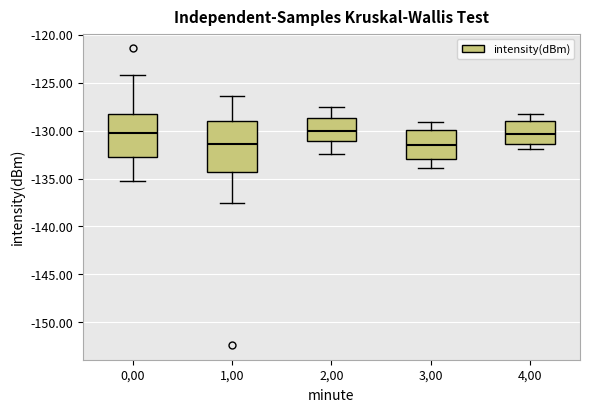

Reading left to right, transcribe this box plot: for each box, give where its median line is, the range the box spans, and where its two whiskers end, as read against the y-axis. The values are not printed on the chart, so give them approximately, as read against the axis.

0,00: median -130.0, box -133.0 to -128.5, whiskers -135.5 to -124.0
1,00: median -131.5, box -134.5 to -129.0, whiskers -137.5 to -126.5
2,00: median -130.0, box -131.0 to -128.5, whiskers -132.5 to -127.5
3,00: median -131.5, box -133.0 to -130.0, whiskers -134.0 to -129.0
4,00: median -130.5, box -131.5 to -129.0, whiskers -132.0 to -128.5